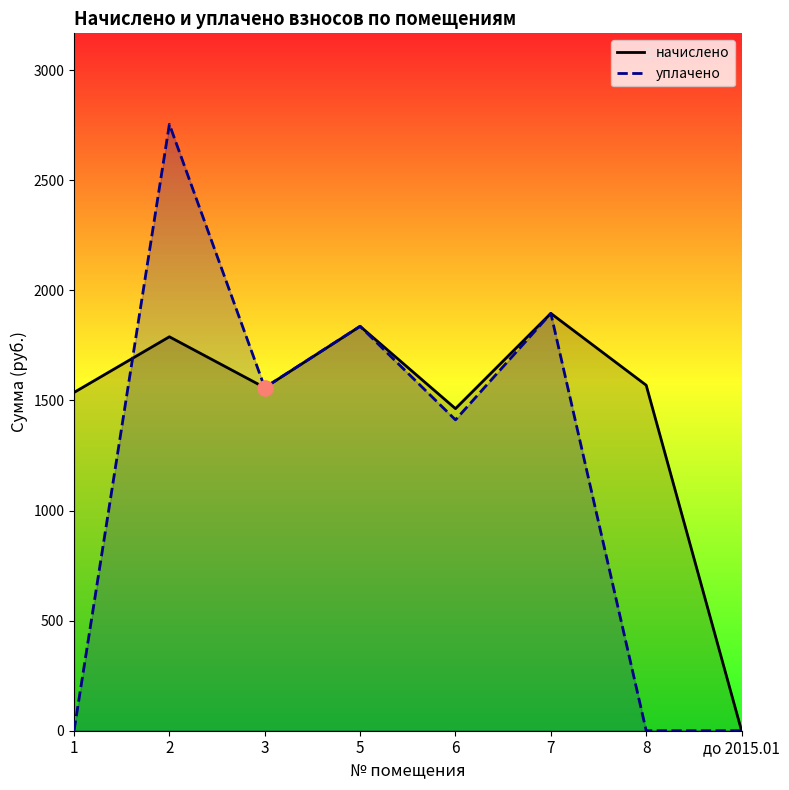

Is the value of уплачено at 3 greater than the value of начислено at 7?

No